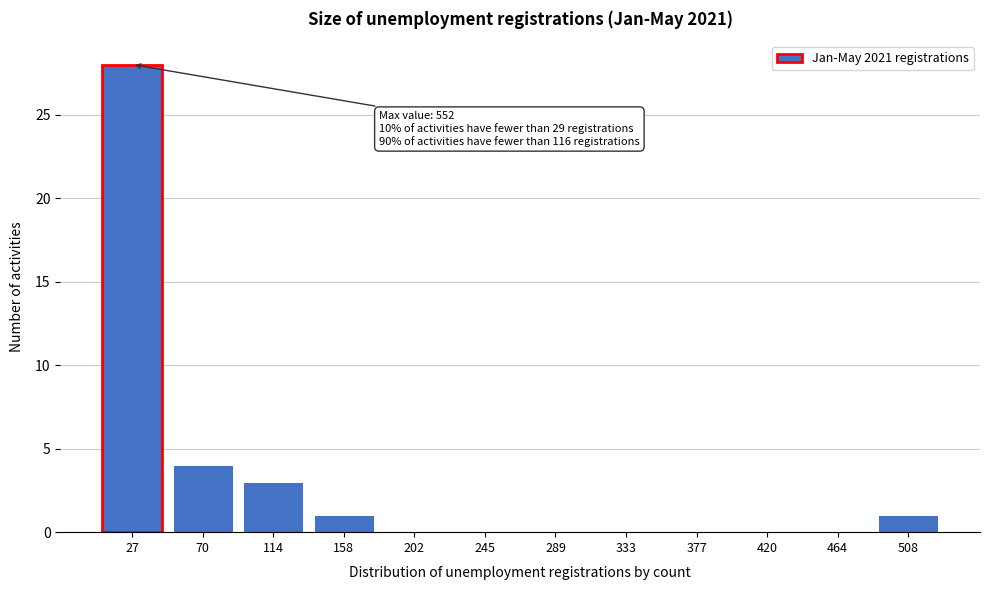

Reading right to left, extract all data points from this chart.

508=1	464=0	420=0	377=0	333=0	289=0	245=0	202=0	158=1	114=3	70=4	27=28